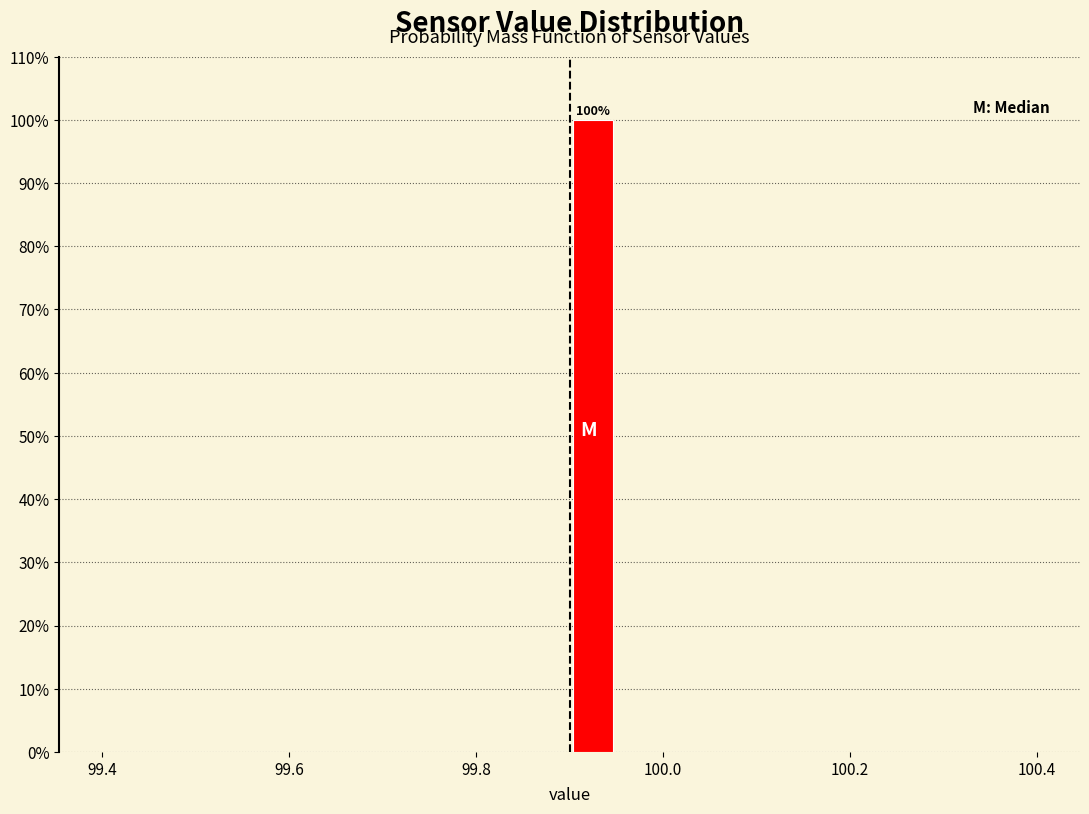

Read against the x-axis, roughly where is the centre of the tallest bar?

99.92